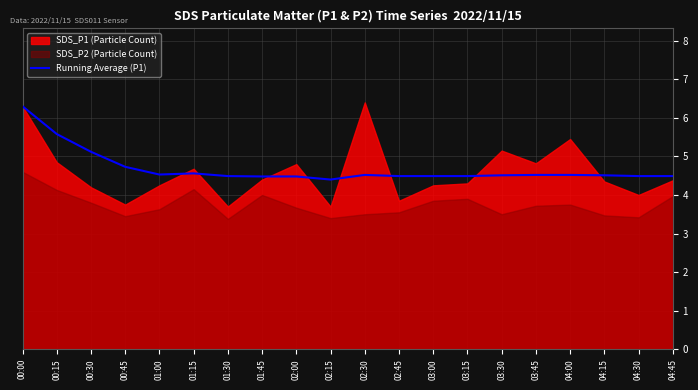

Does the chart have visible grid lines?

Yes